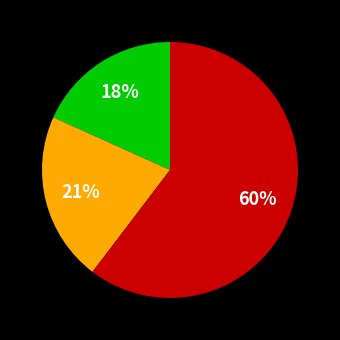

How many slices are in this pie chart?

3